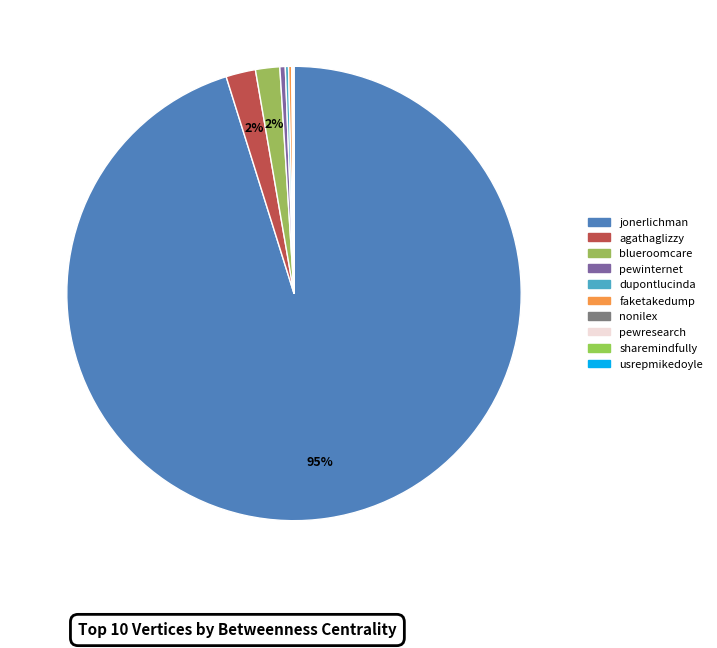

How many segments does this pie chart have?

10